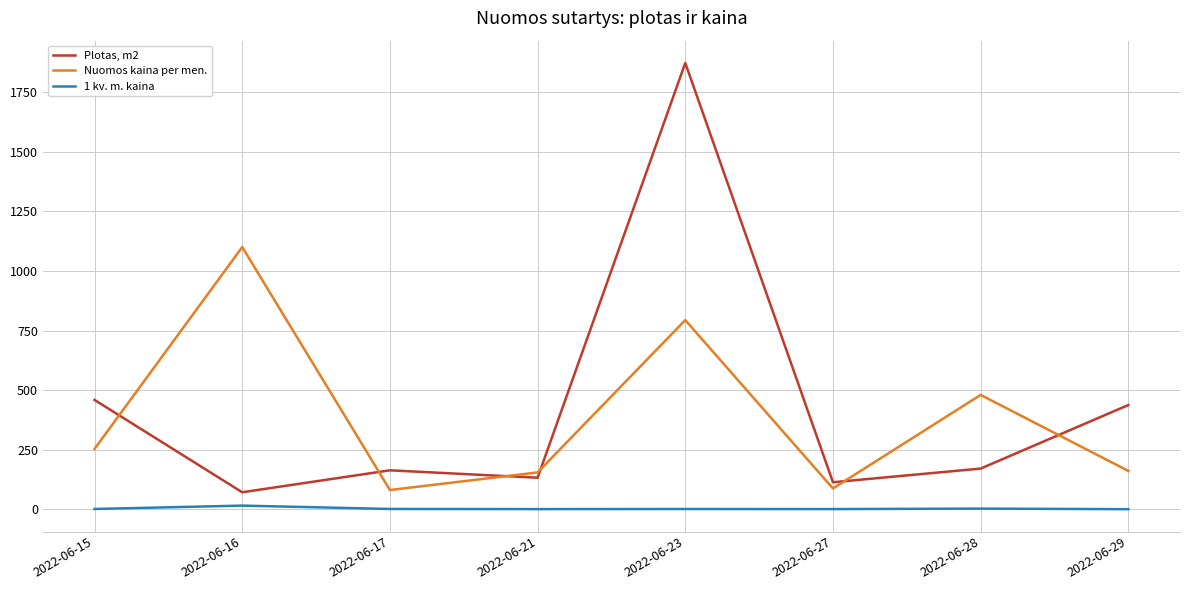

At which label does Nuomos kaina per men. first exceed 253?

2022-06-15